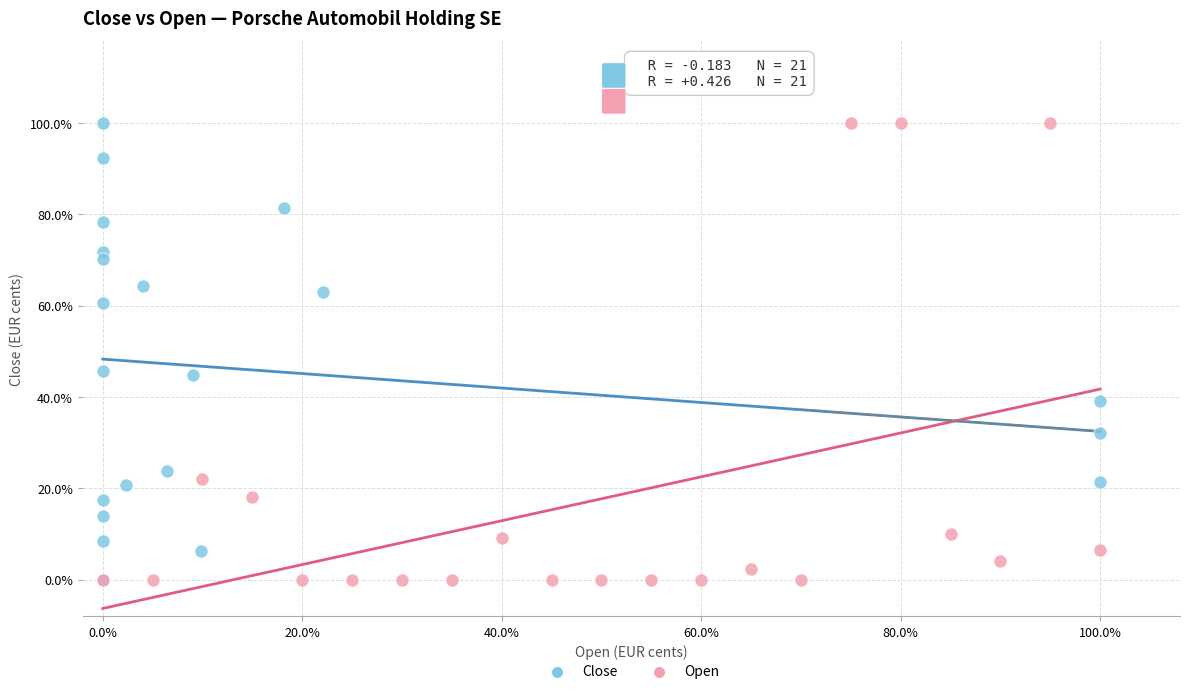

What are all the series names shown in the legend?

Close, Open